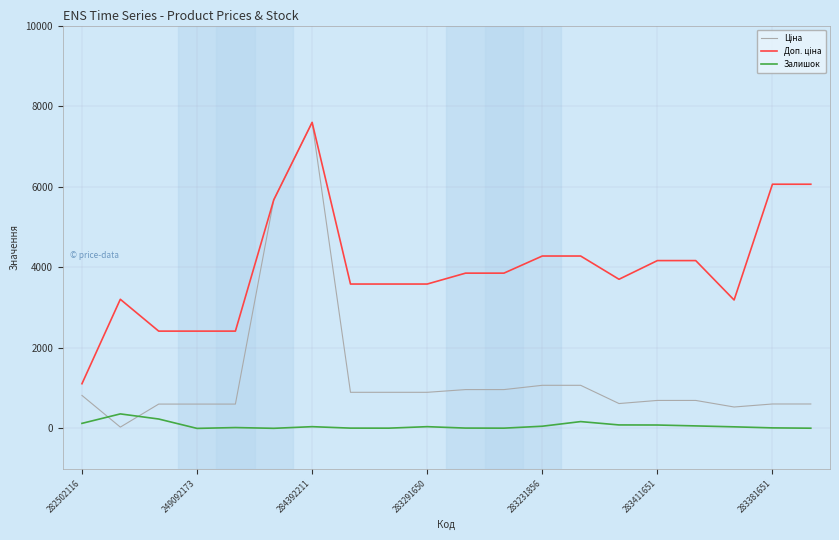

What is the greatest value displayed?

7596.5